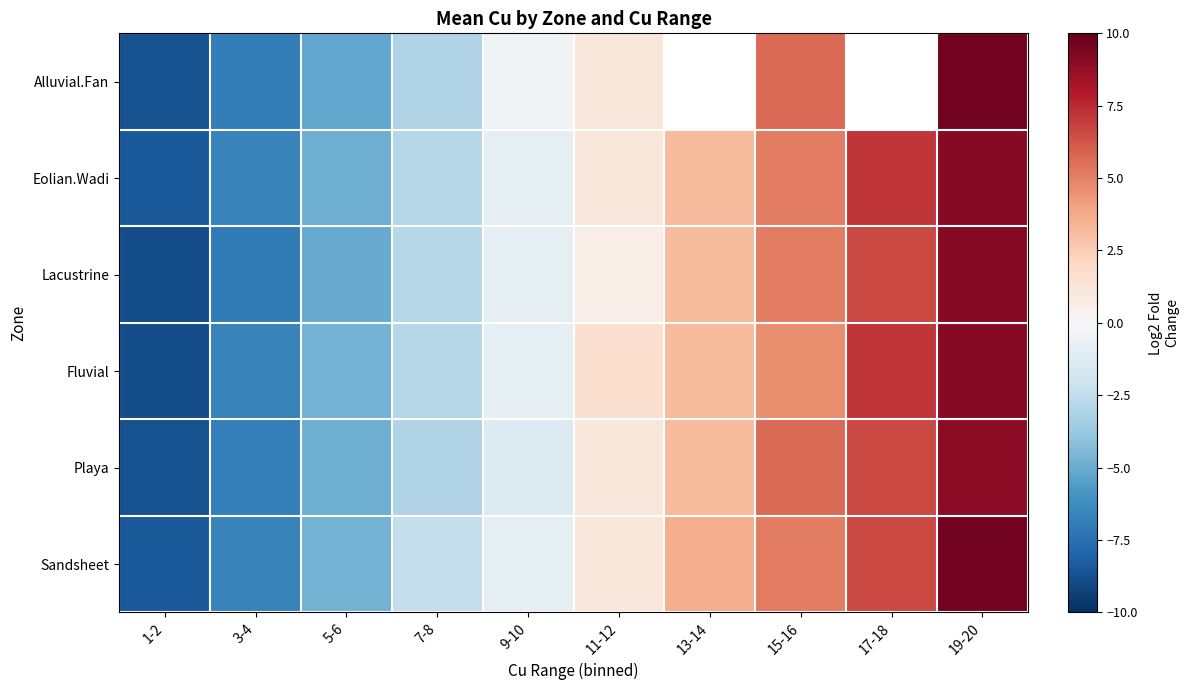

Rank the series by their maximum value, from highest to lowest.

Alluvial.Fan, Sandsheet, Eolian.Wadi, Lacustrine, Fluvial, Playa